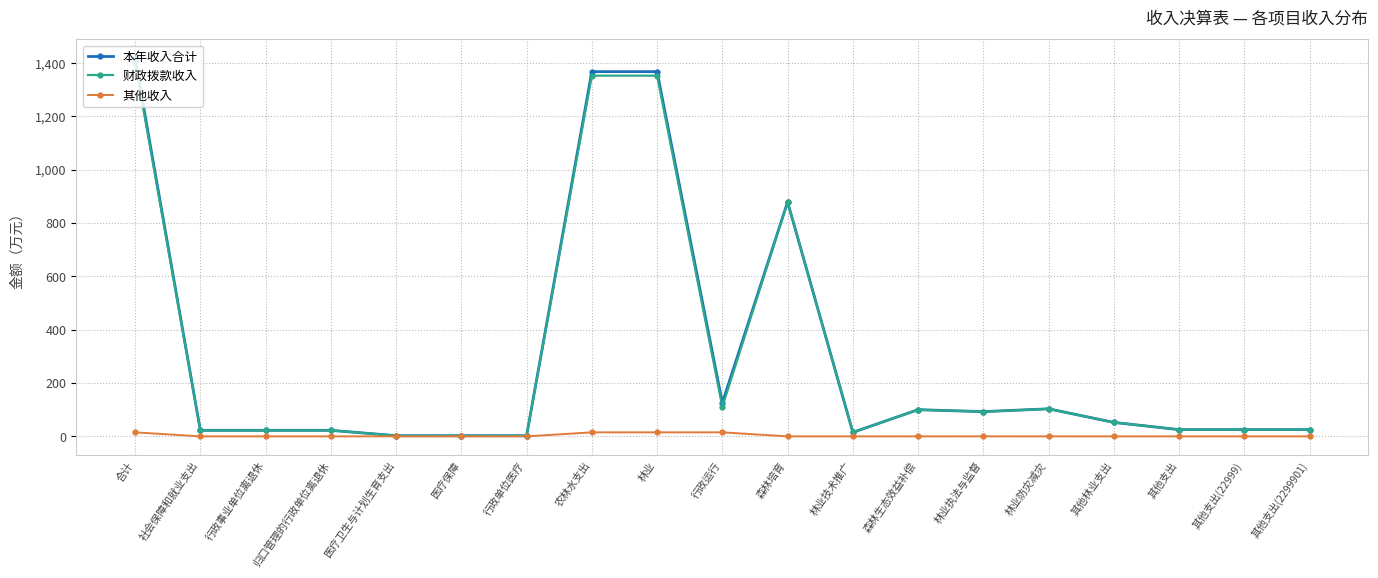

What is the label of the 4th point from the right?

其他林业支出